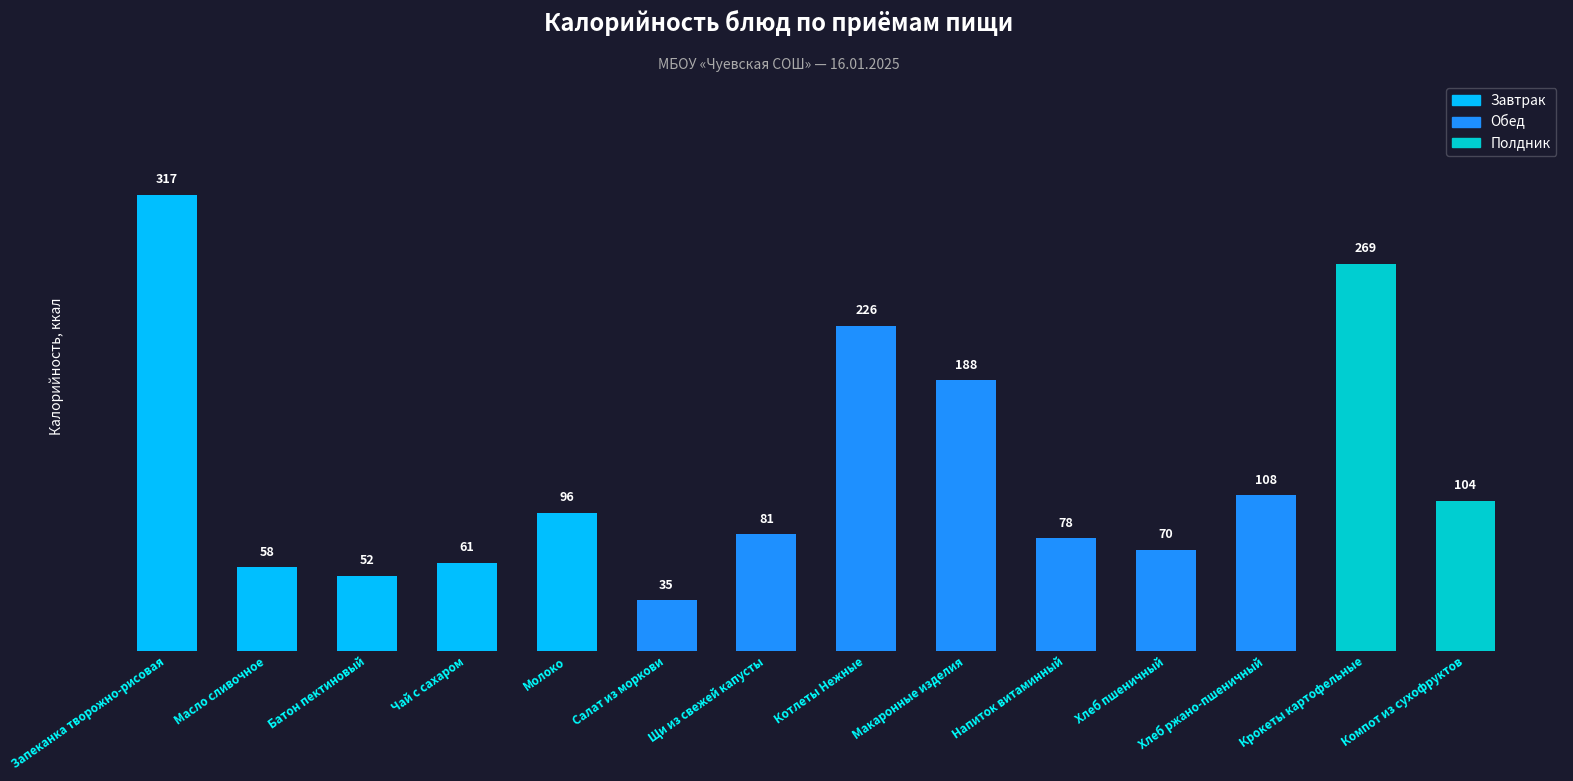

Rank the categories by value from highest to lowest.

Запеканка творожно-рисовая, Крокеты картофельные, Котлеты Нежные, Макаронные изделия, Хлеб ржано-пшеничный, Компот из сухофруктов, Молоко, Щи из свежей капусты, Напиток витаминный, Хлеб пшеничный, Чай с сахаром, Масло сливочное, Батон пектиновый, Салат из моркови